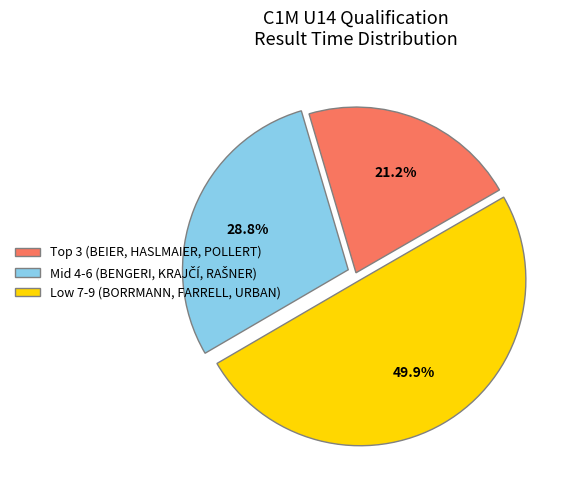

Which category has the biggest portion of the pie?

Low 7-9 (BORRMANN, FARRELL, URBAN)